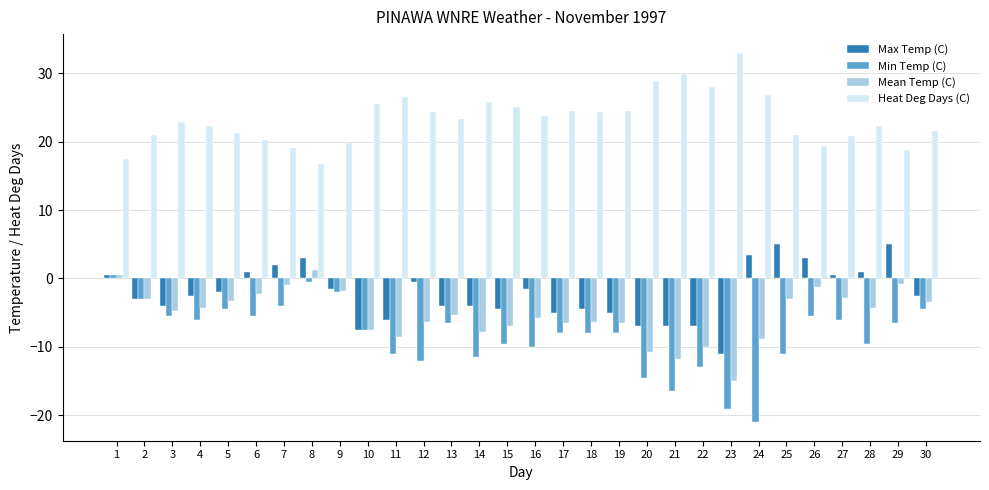

Is the value of Mean Temp (C) at 8 greater than the value of Max Temp (C) at 18?

Yes